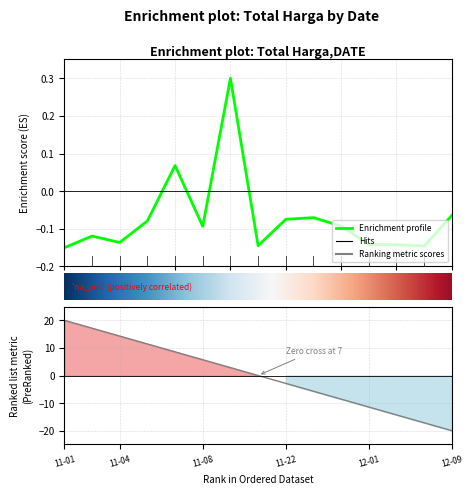

The chart shows a value of -0.1 at 2021-11-17. True or false?

True